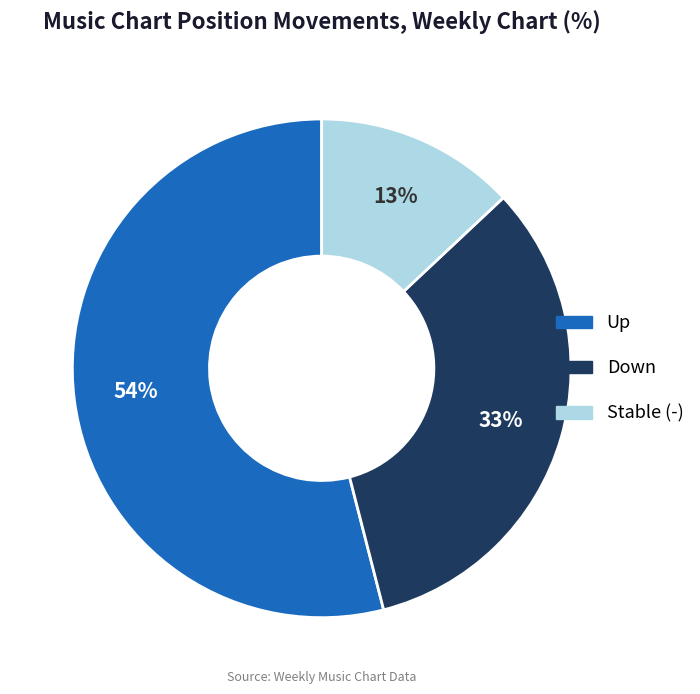

To the nearest percent, what is the average slice percentage?

33%